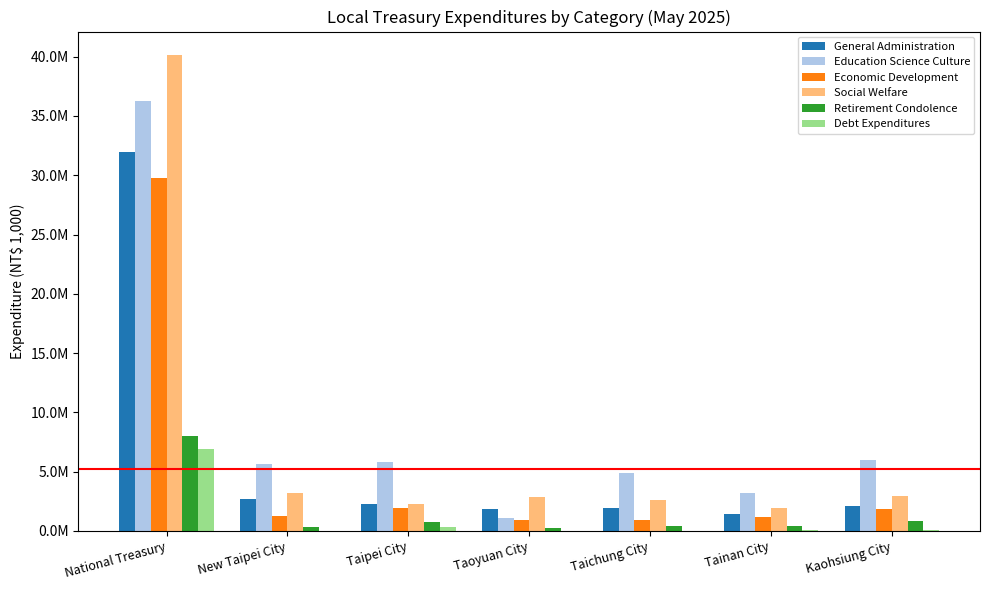

Where is Debt Expenditures nearest to the value 3440072?

Taipei City